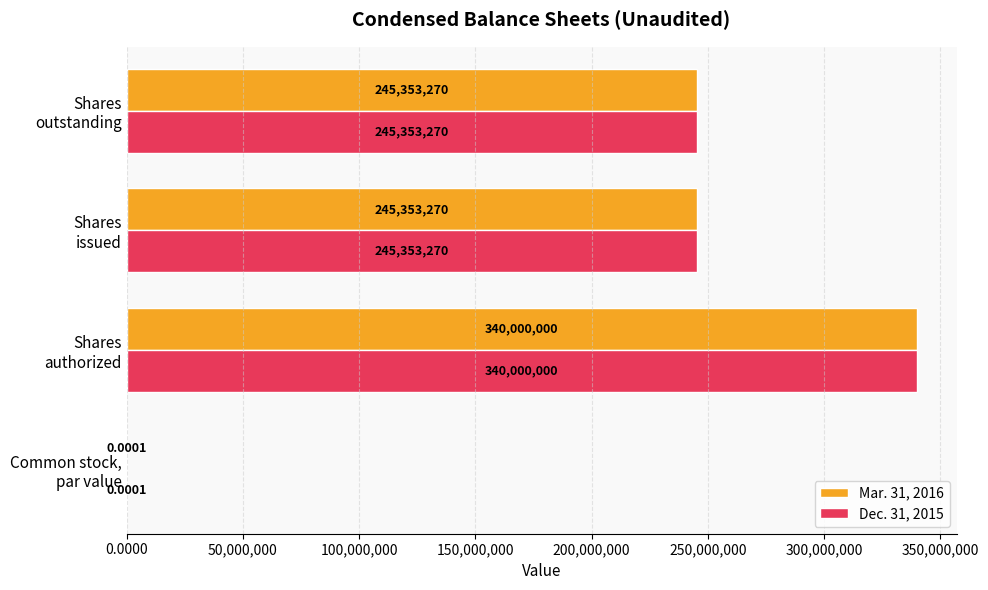

How many distinct data groups are displayed?

2